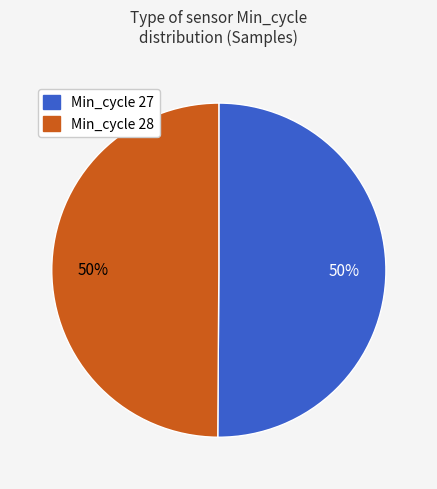

To the nearest percent, what is the average slice percentage?

50%